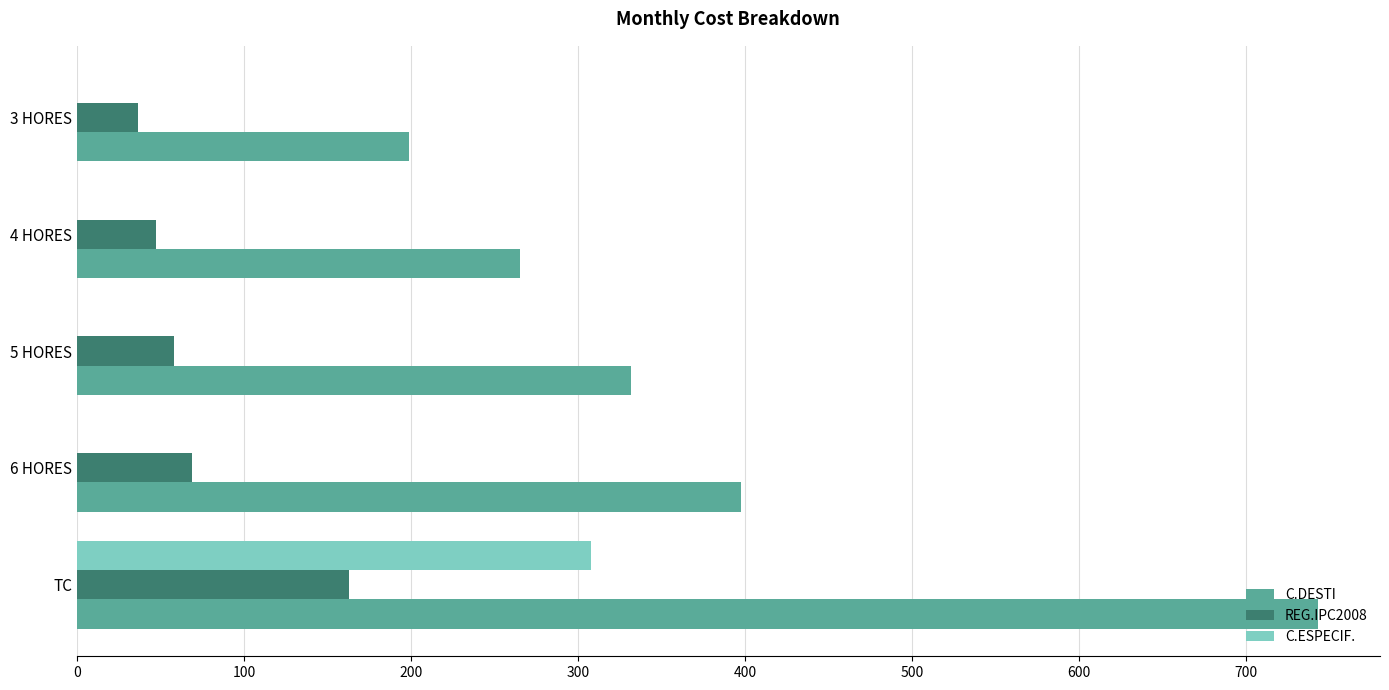

What is the sum of all REG.IPC2008 values?

374.9